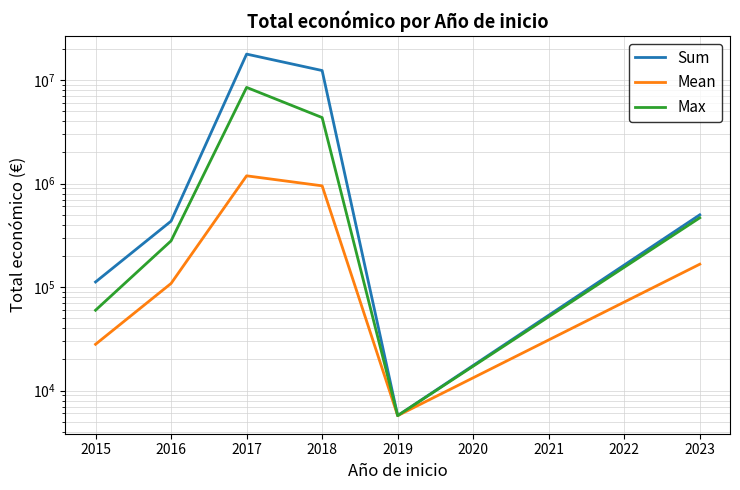

What is the value of the Mean point at the 1st from the left?

27970.8